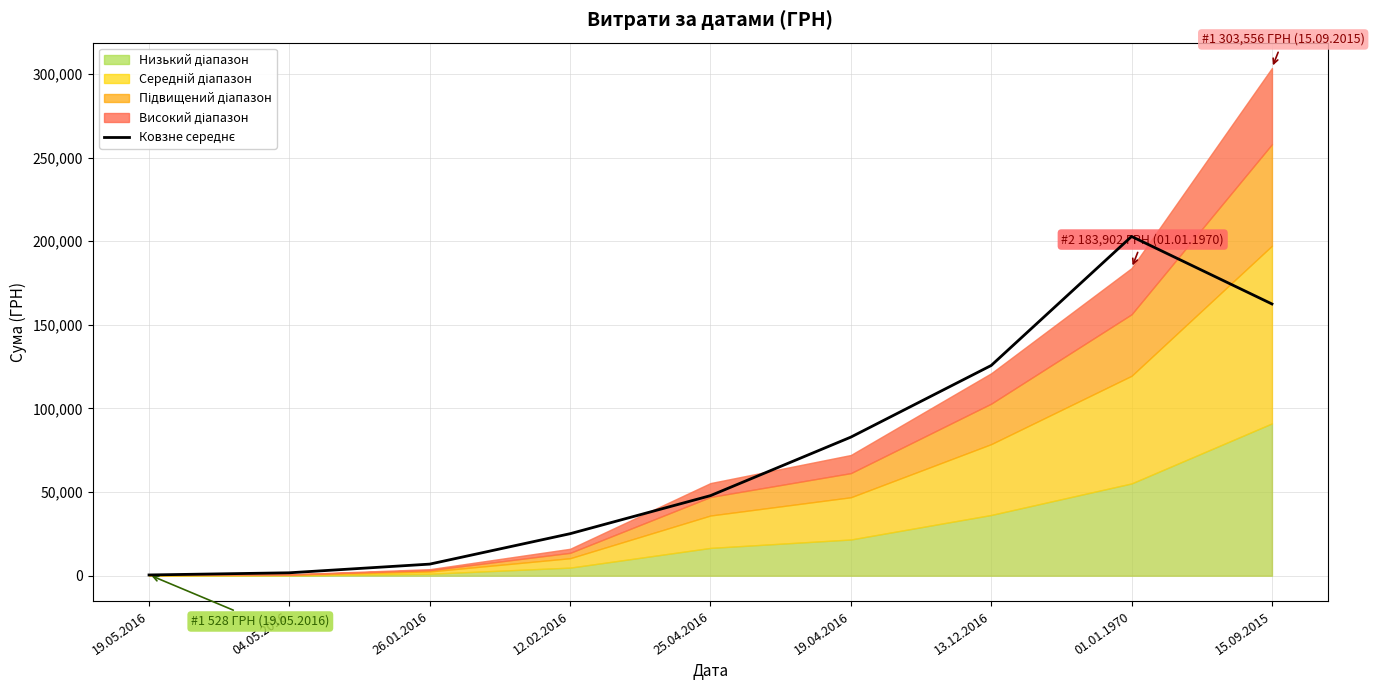

How many lines are shown in the chart?

1